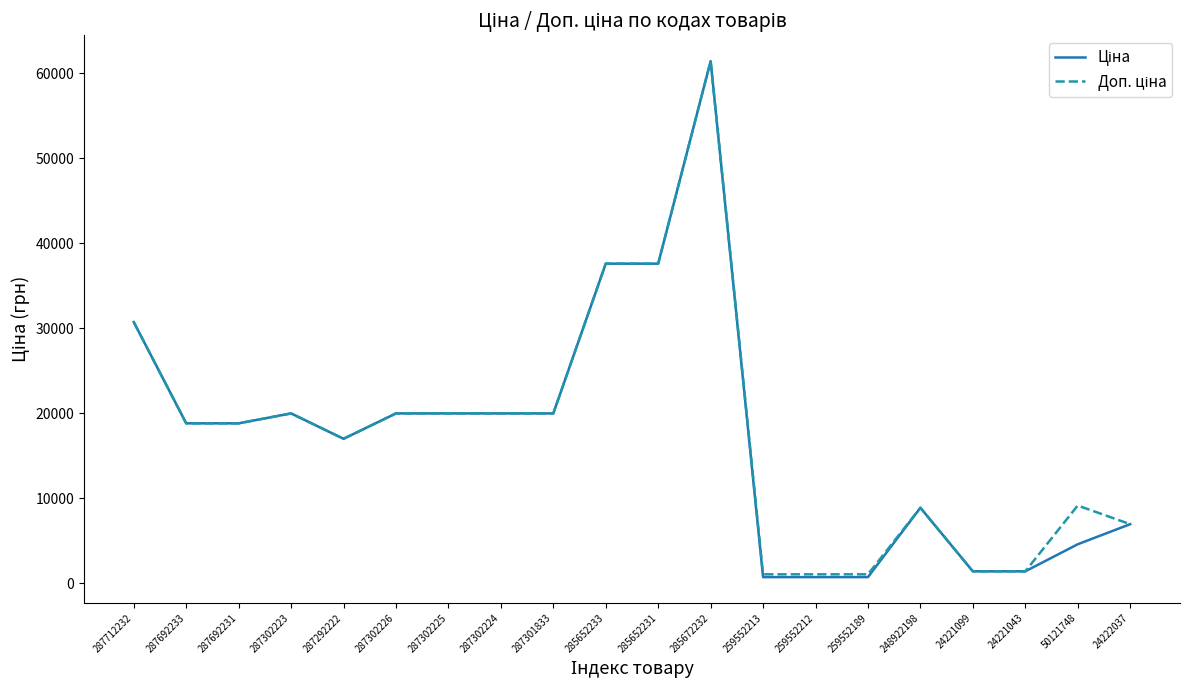

Count the number of data series in this chart.

2